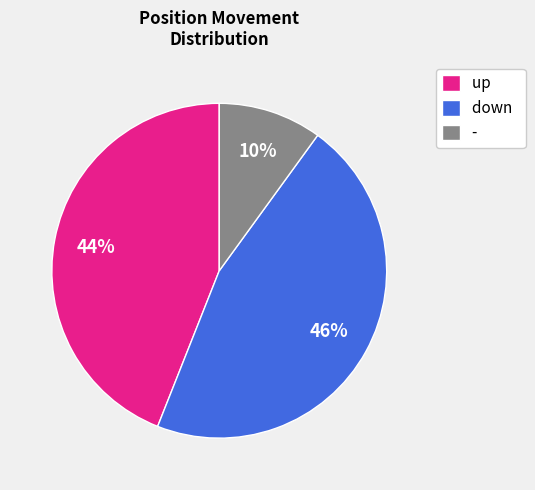

Is there any slice that represents more than half of the pie?

No